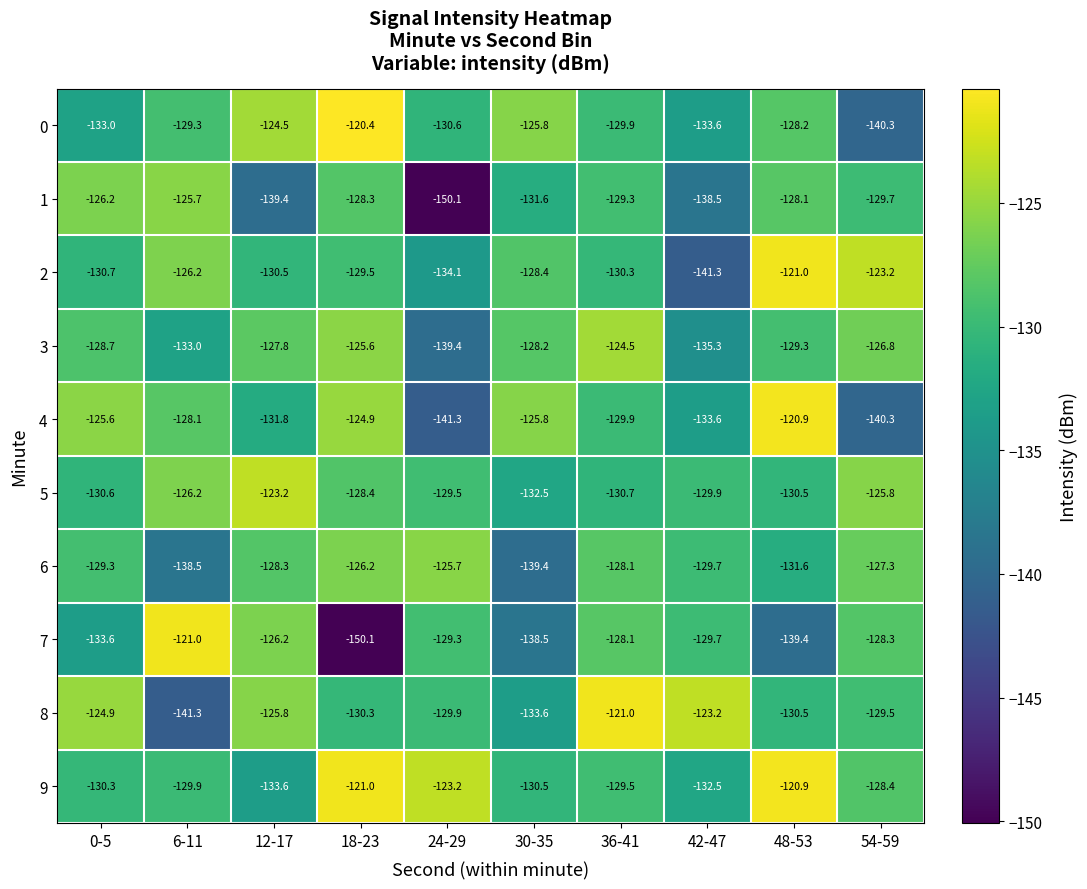

How many distinct data groups are displayed?

10